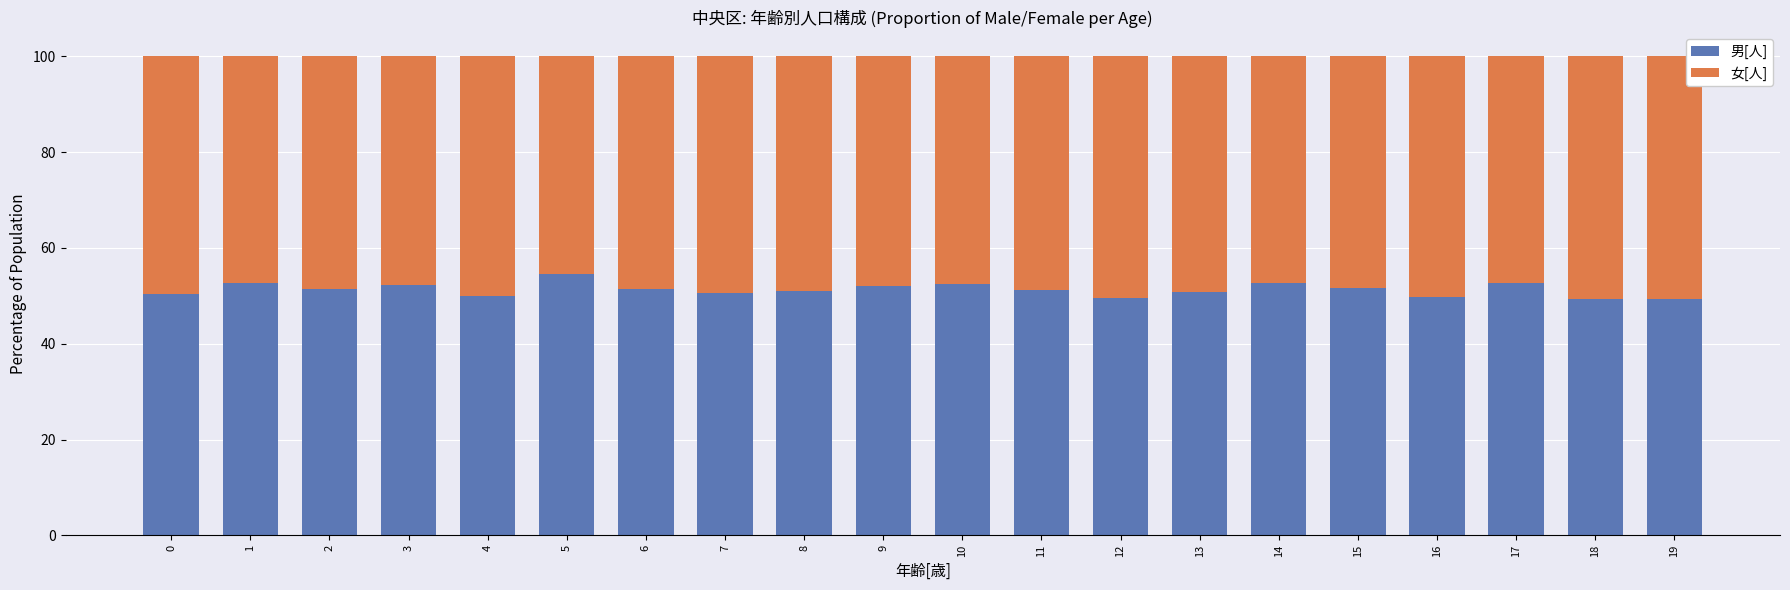

Count the number of categories in the chart.

20